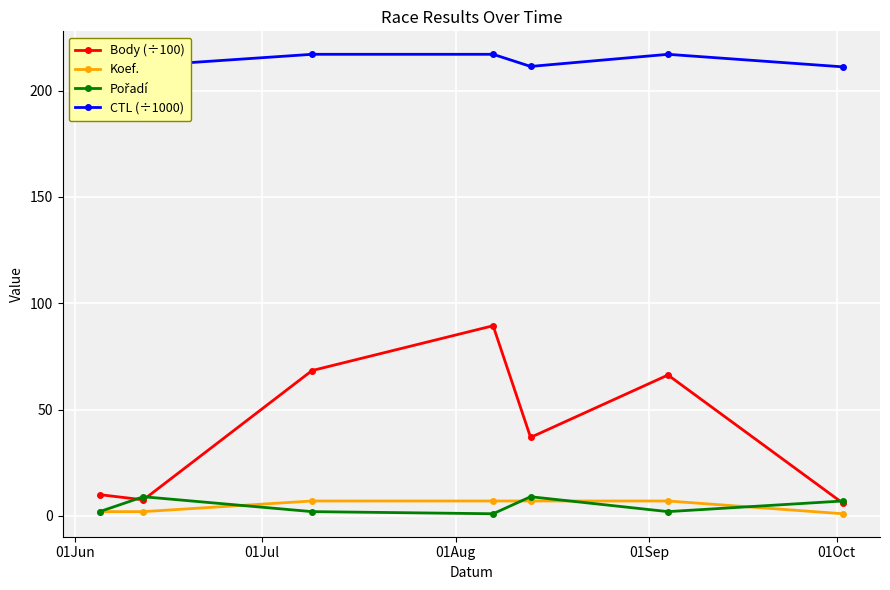

What is the maximum value shown in the chart?

217.0